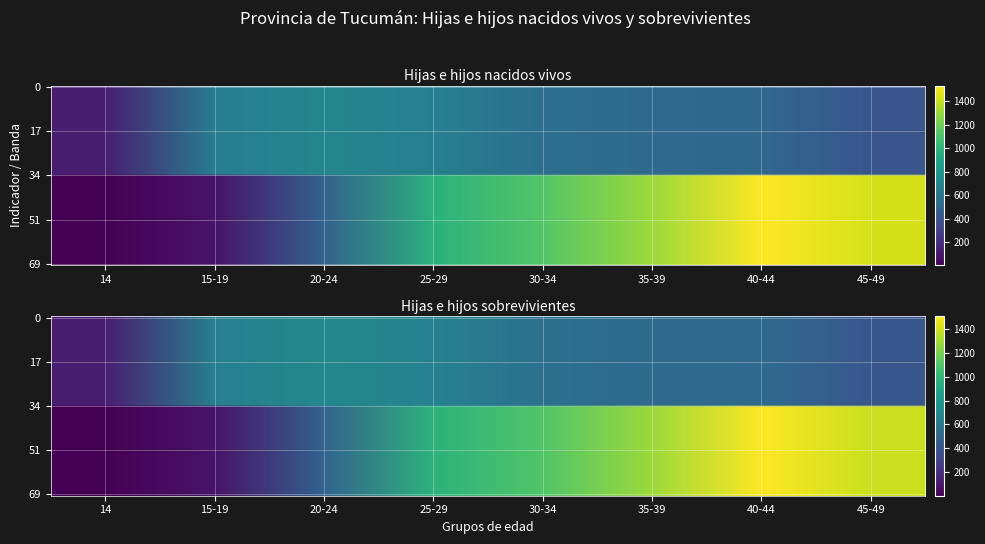

At how many categories does at least one series exceed 459?

7